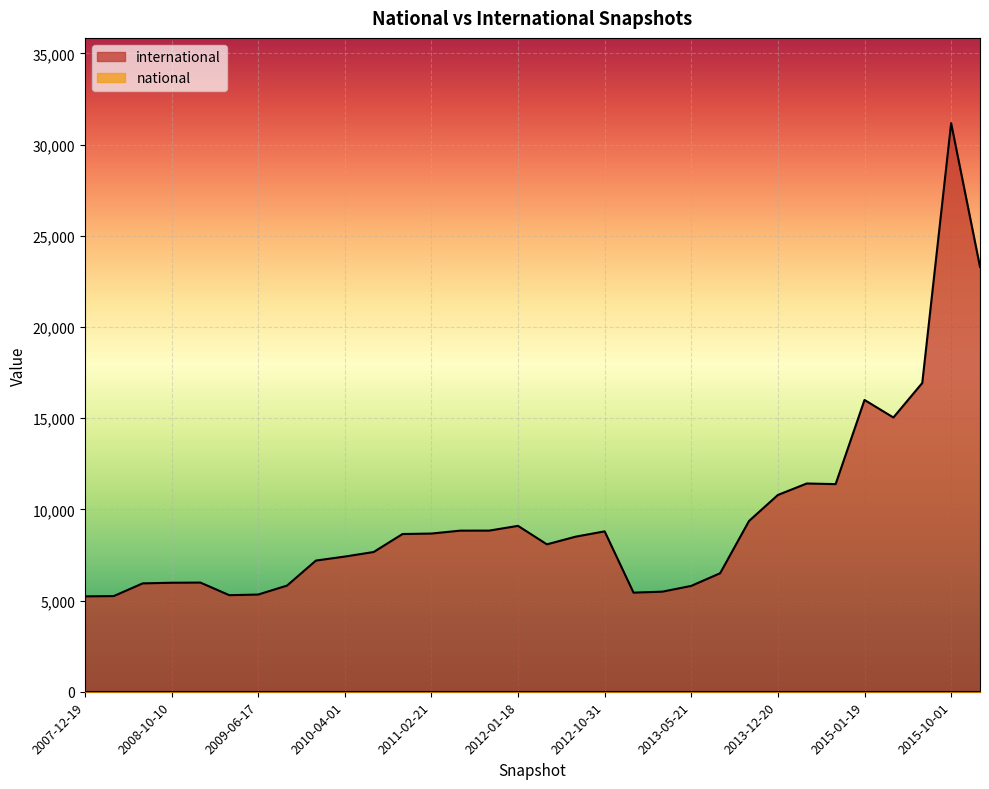

At which category is the sum across all series the highest?

2015-10-01